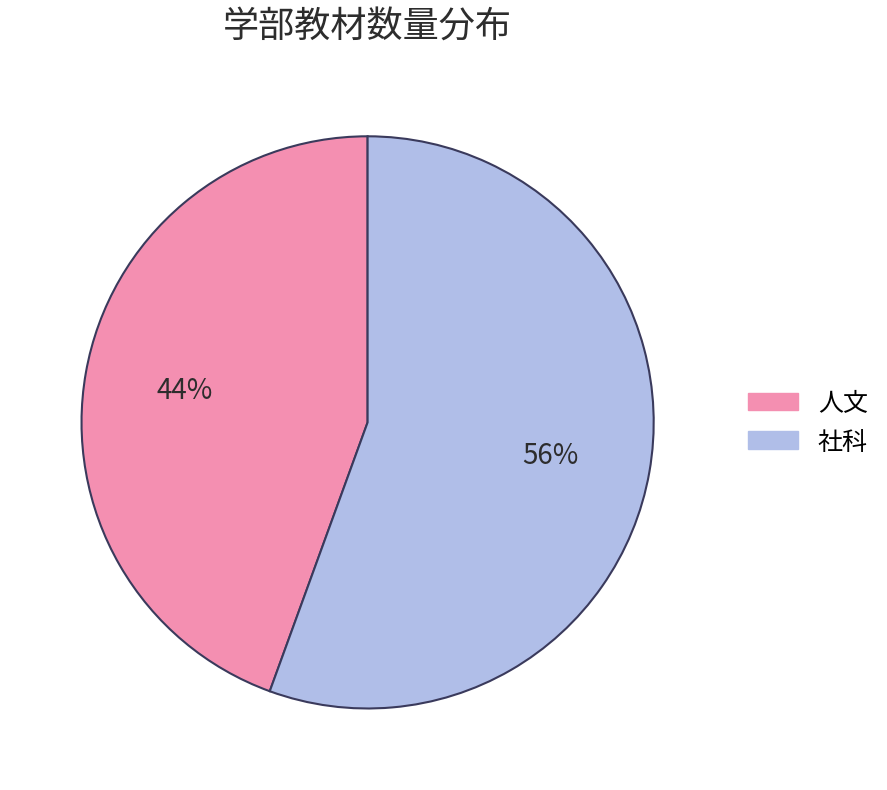

How many segments does this pie chart have?

2